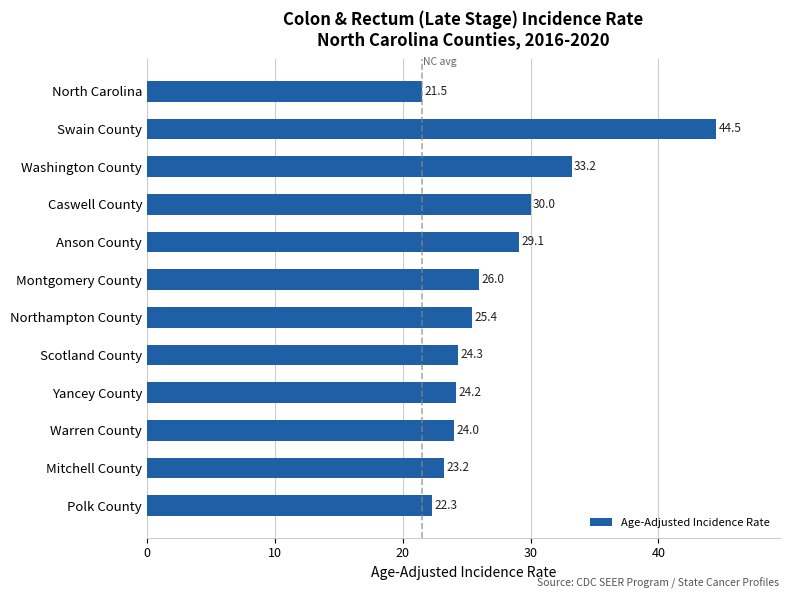

What is the difference between the maximum and minimum values?

23.0